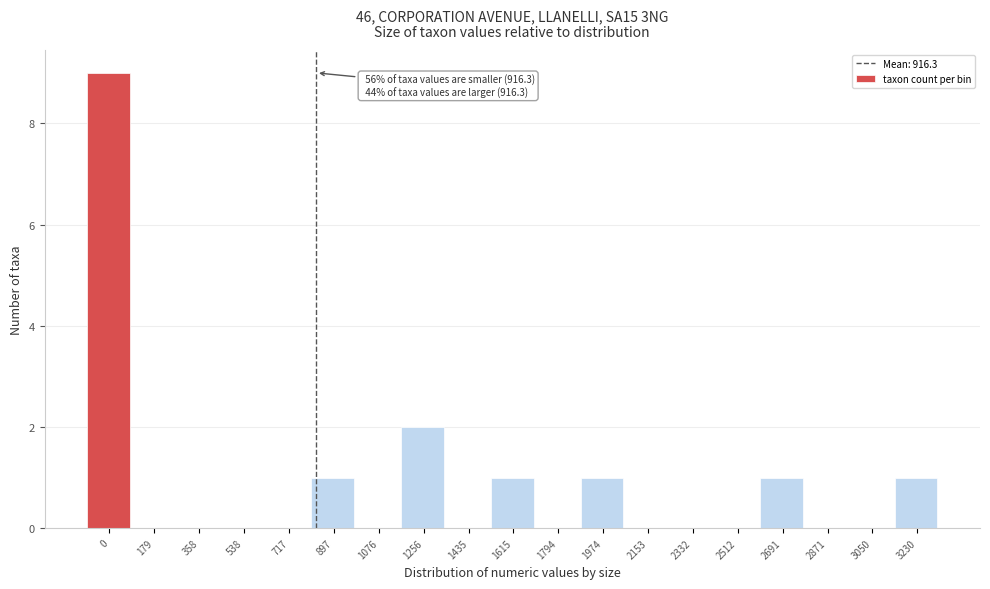

Reading left to right, extract all data points from this chart.

0=9	179=0	358=0	538=0	717=0	897=1	1076=0	1256=2	1435=0	1615=1	1794=0	1974=1	2153=0	2332=0	2512=0	2691=1	2871=0	3050=0	3230=1